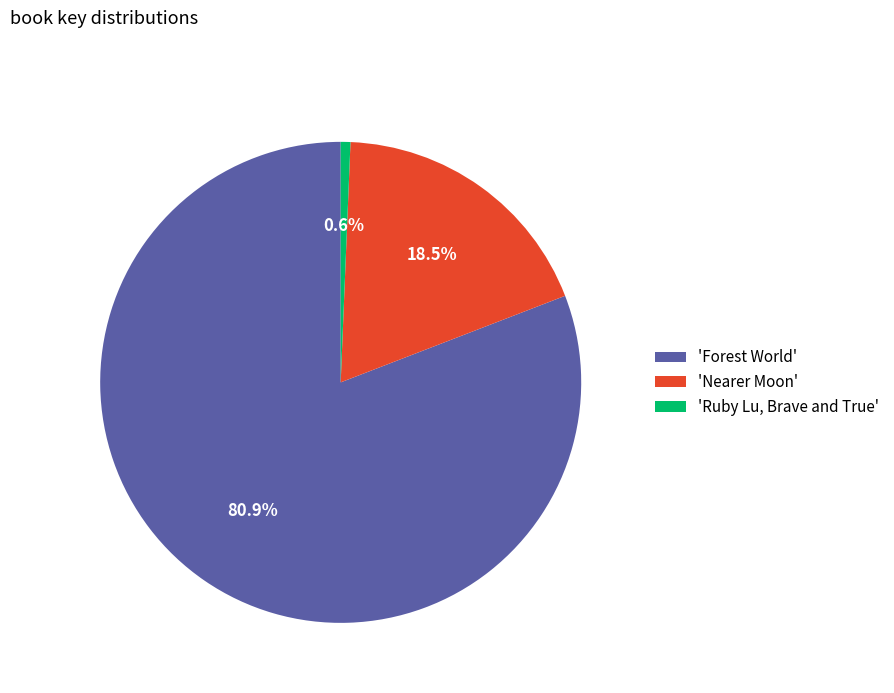

Which slice is the largest?

'Forest World'